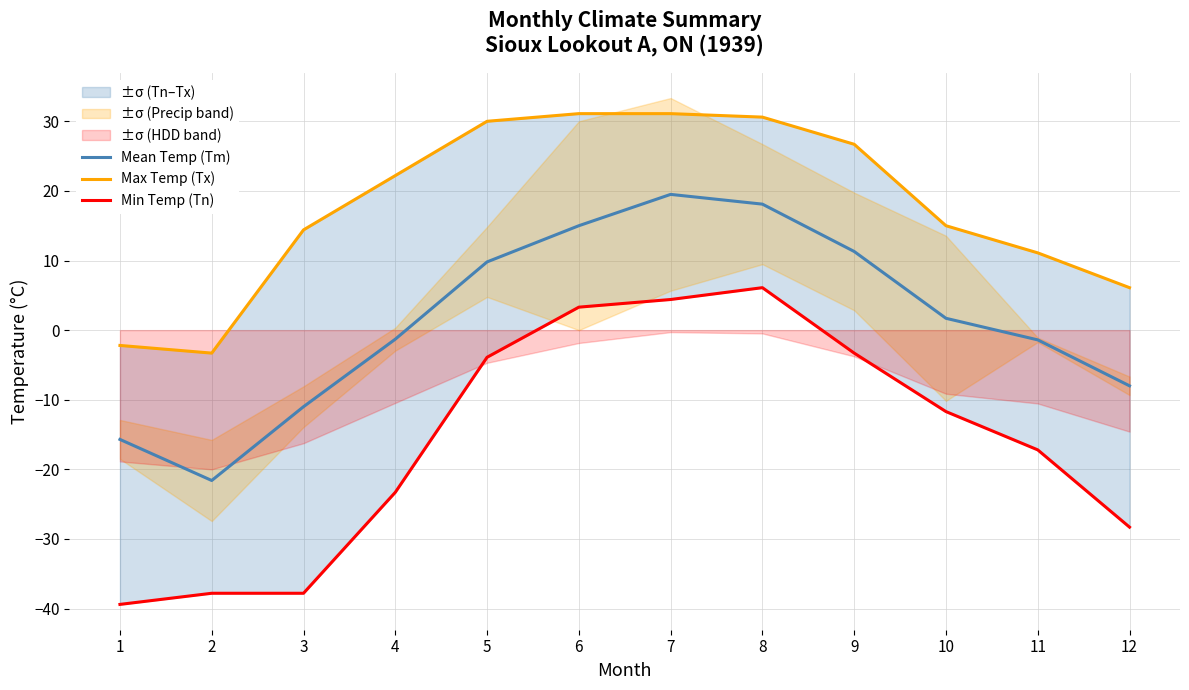

What is the lowest value of the Mean Temp (Tm) series?

-21.6